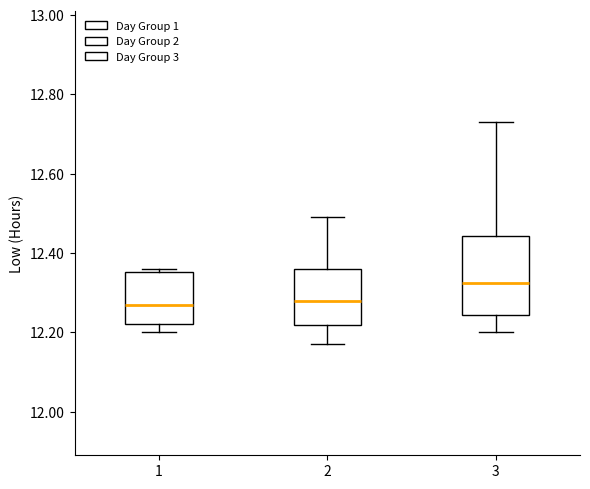

Reading left to right, transcribe this box plot: for each box, give where its median line is, the range the box spans, and where its two whiskers end, as read against the y-axis. The values are not printed on the chart, so give them approximately, as read against the axis.

1: median 12.28, box 12.22 to 12.36, whiskers 12.20 to 12.36 (just above the box's upper edge)
2: median 12.28, box 12.22 to 12.36, whiskers 12.18 to 12.50
3: median 12.32, box 12.24 to 12.44, whiskers 12.20 to 12.74